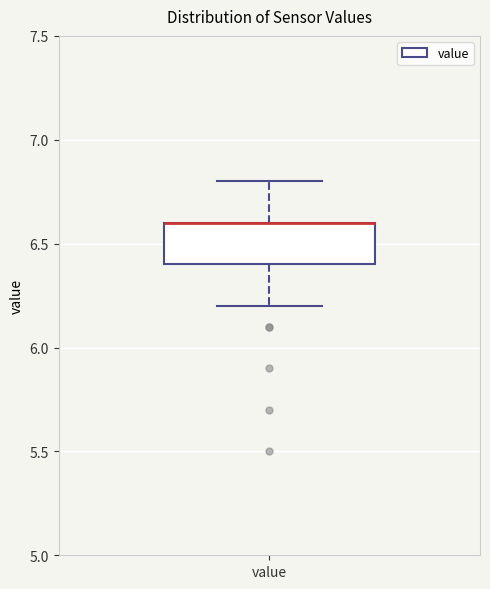

Read this box plot against the y-axis: the position of the median line, the range covered by the box, and the ends of both whiskers. The values are not printed on the chart, so give them approximately, as read against the axis.

median 6.6 (drawn on the box's upper edge), box 6.4 to 6.6, whiskers 6.2 to 6.8